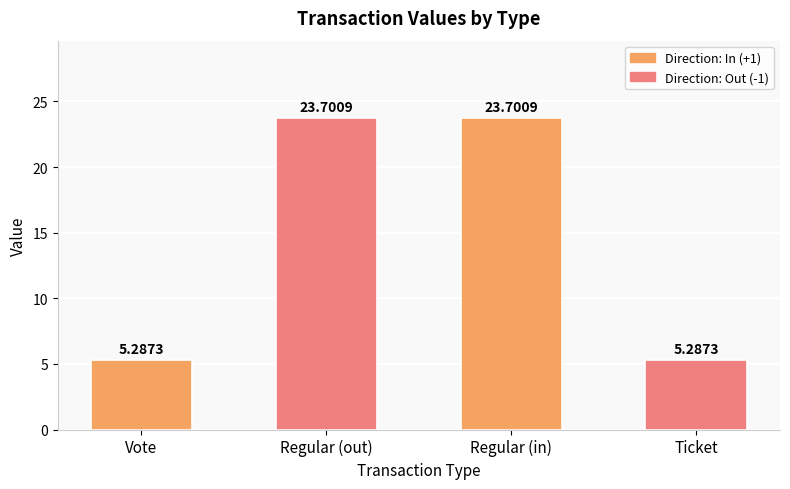

Which has a higher value, Vote or Regular?

Regular